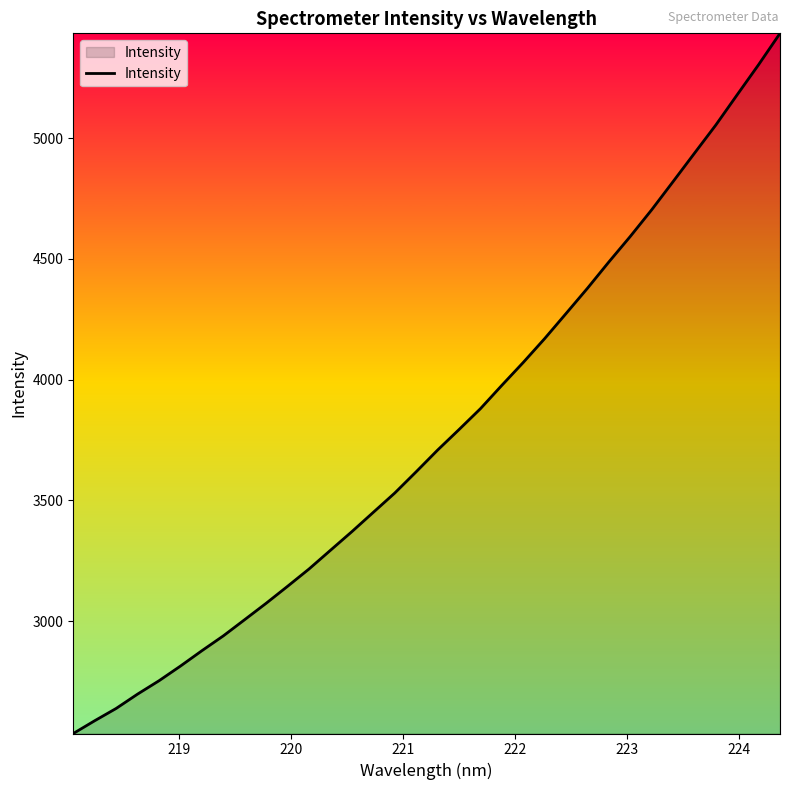

What is the minimum value shown in the chart?

2534.0